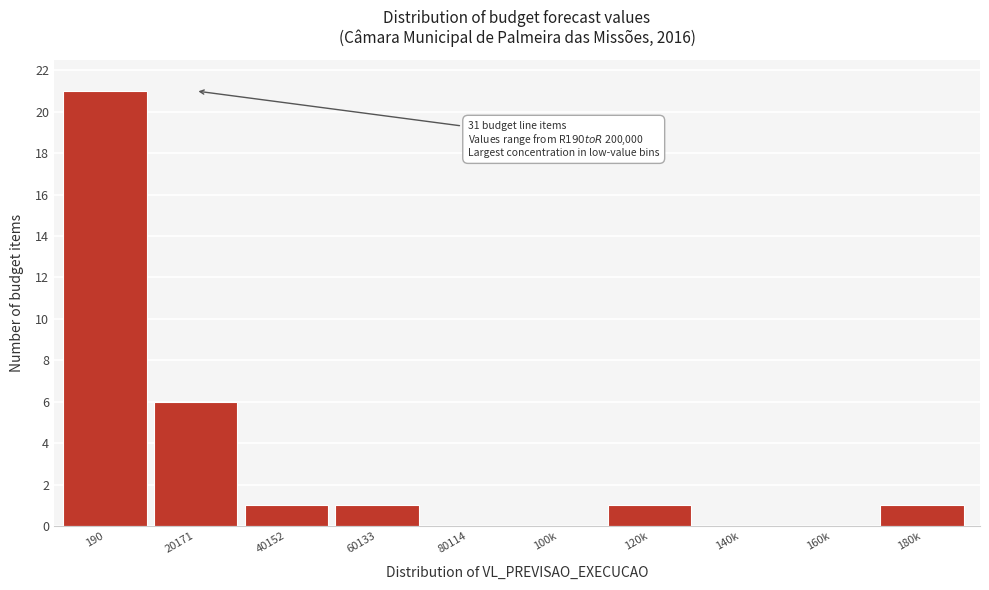

Reading left to right, what are all the values shown in this chart?

190=21	20171=6	40152=1	60133=1	80114=0	100k=0	120k=1	140k=0	160k=0	180k=1